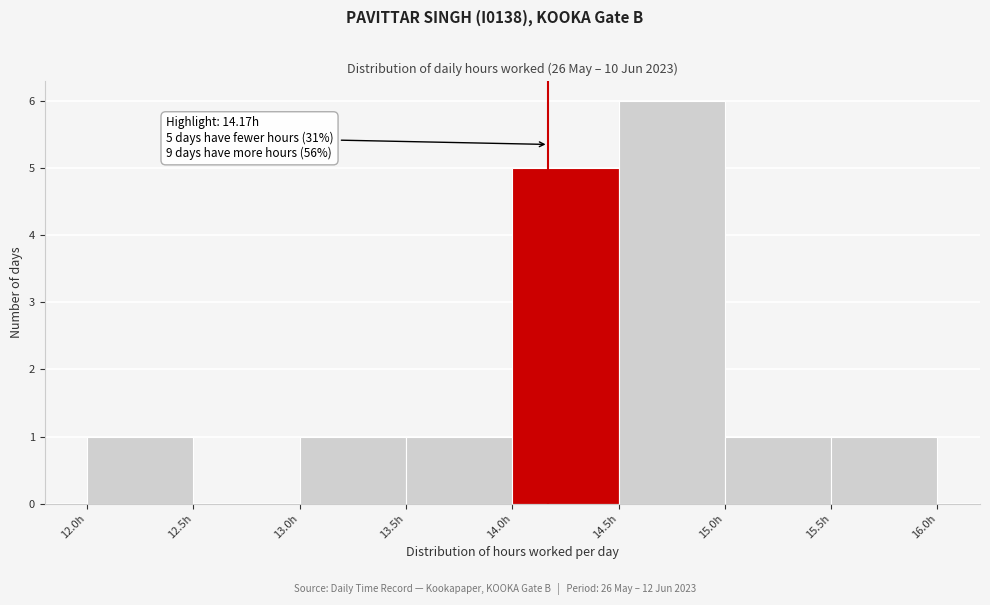

Which range on the x-axis has the tallest bar?

14.5 to 15.0